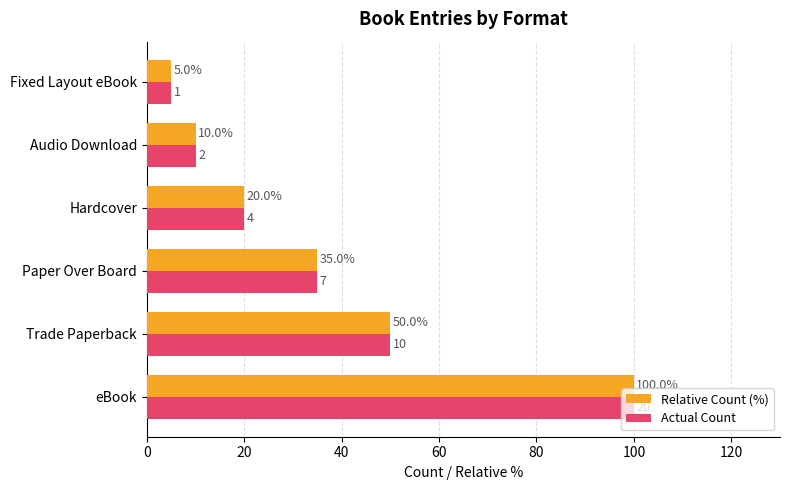

At which label is Relative Count (%) closest to 52?

Trade Paperback